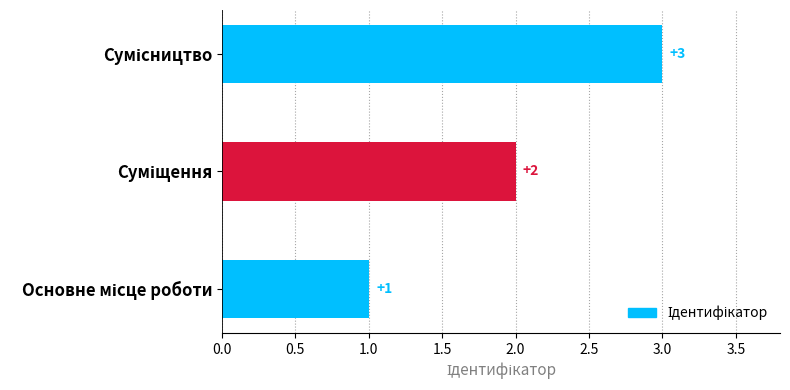

Are the bars grouped side by side (vs. stacked)?

No